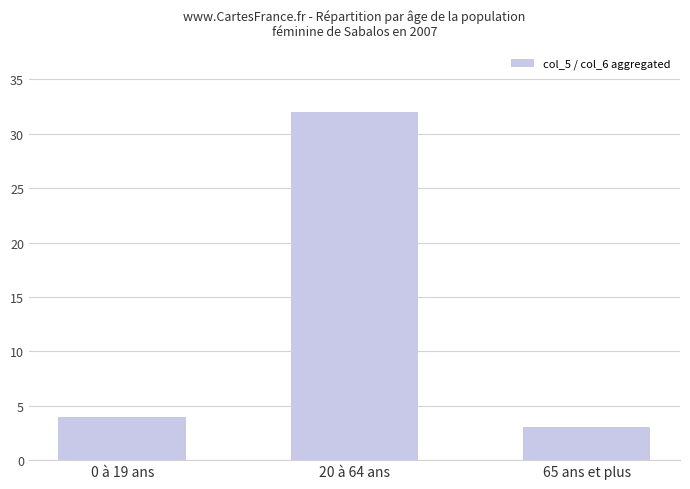

What is the approximate value at 65 ans et plus, to the nearest 5?

5